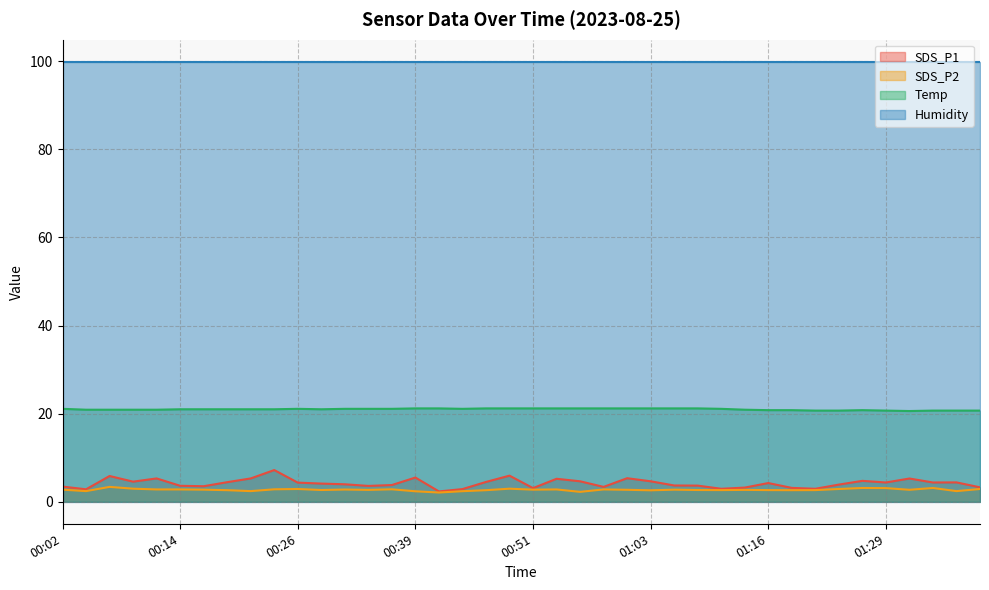

Count the number of data series in this chart.

4